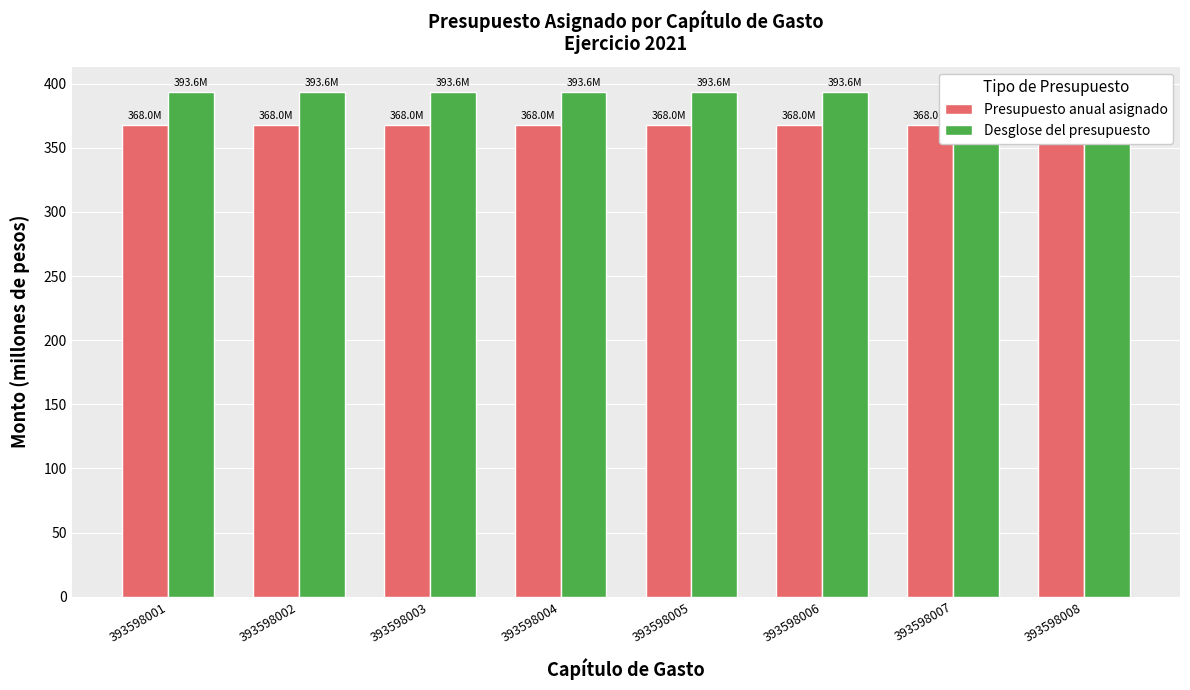

The value of Presupuesto anual asignado at 393598003 is 368.0. True or false?

True